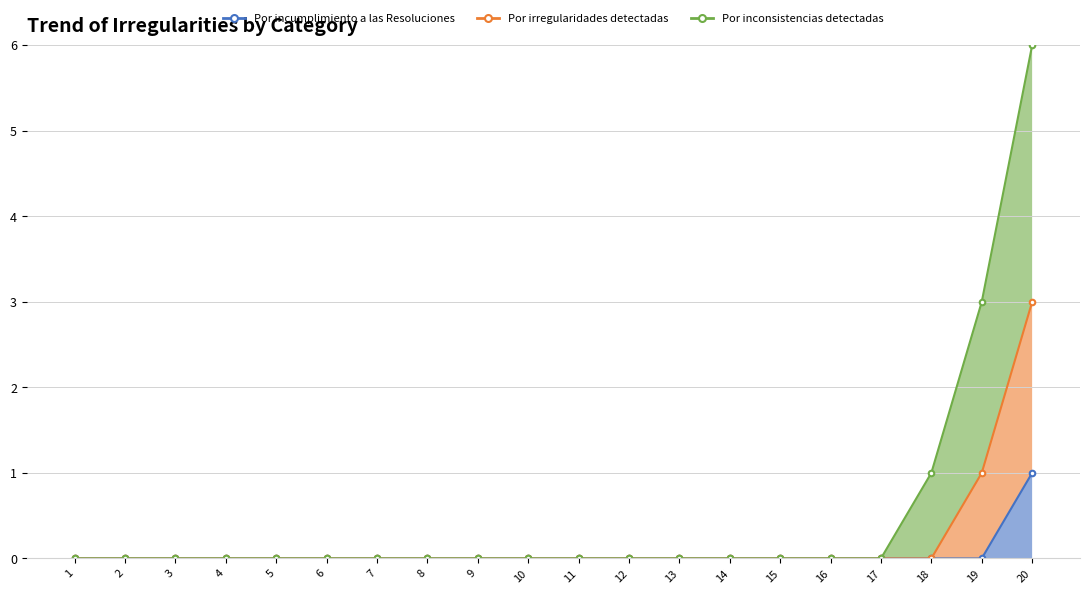

How many series are shown in this chart?

3